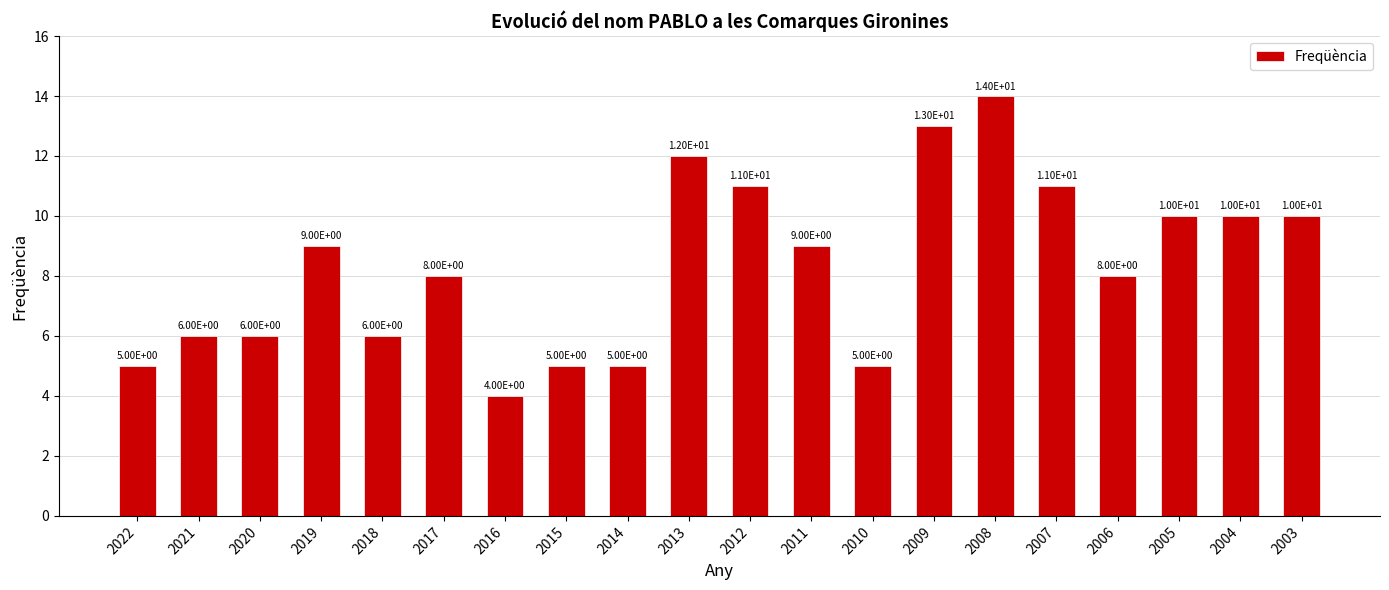

Count the values in the range 6 to 11.

12